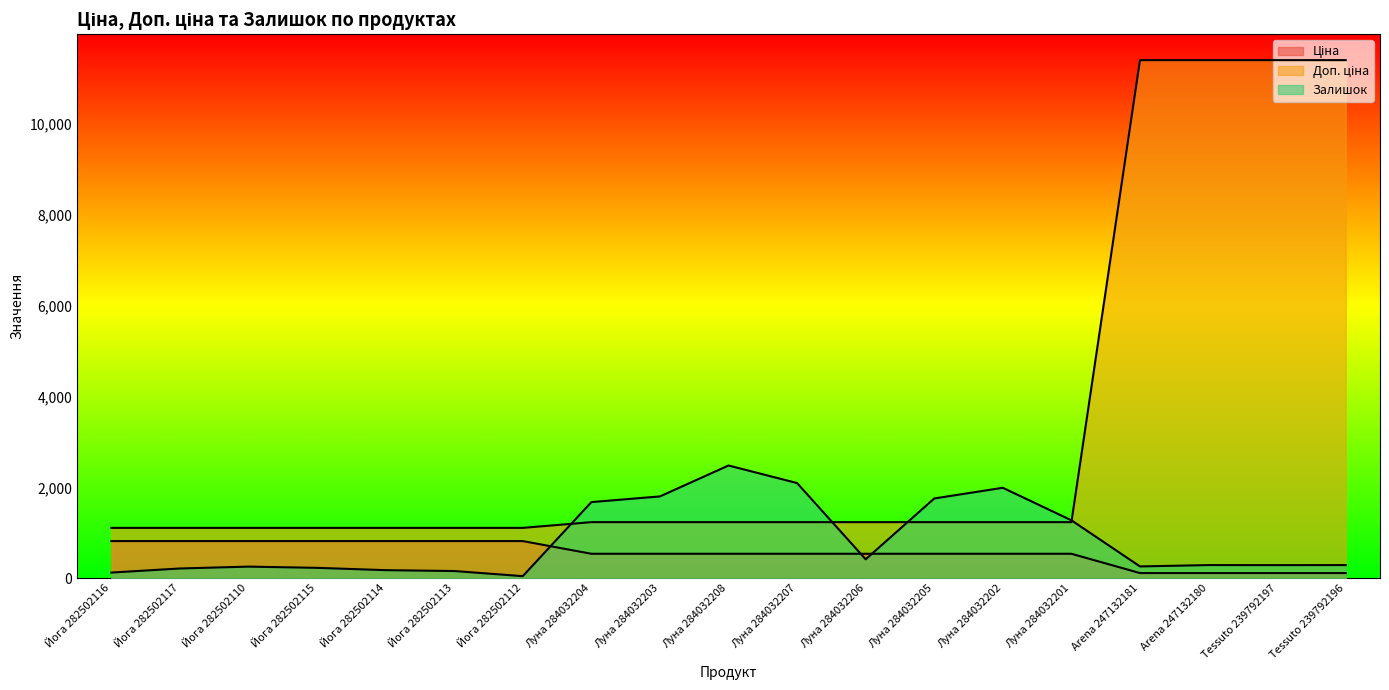

Between Arena 247132181 and Йога 282502115, which is larger?

Йога 282502115